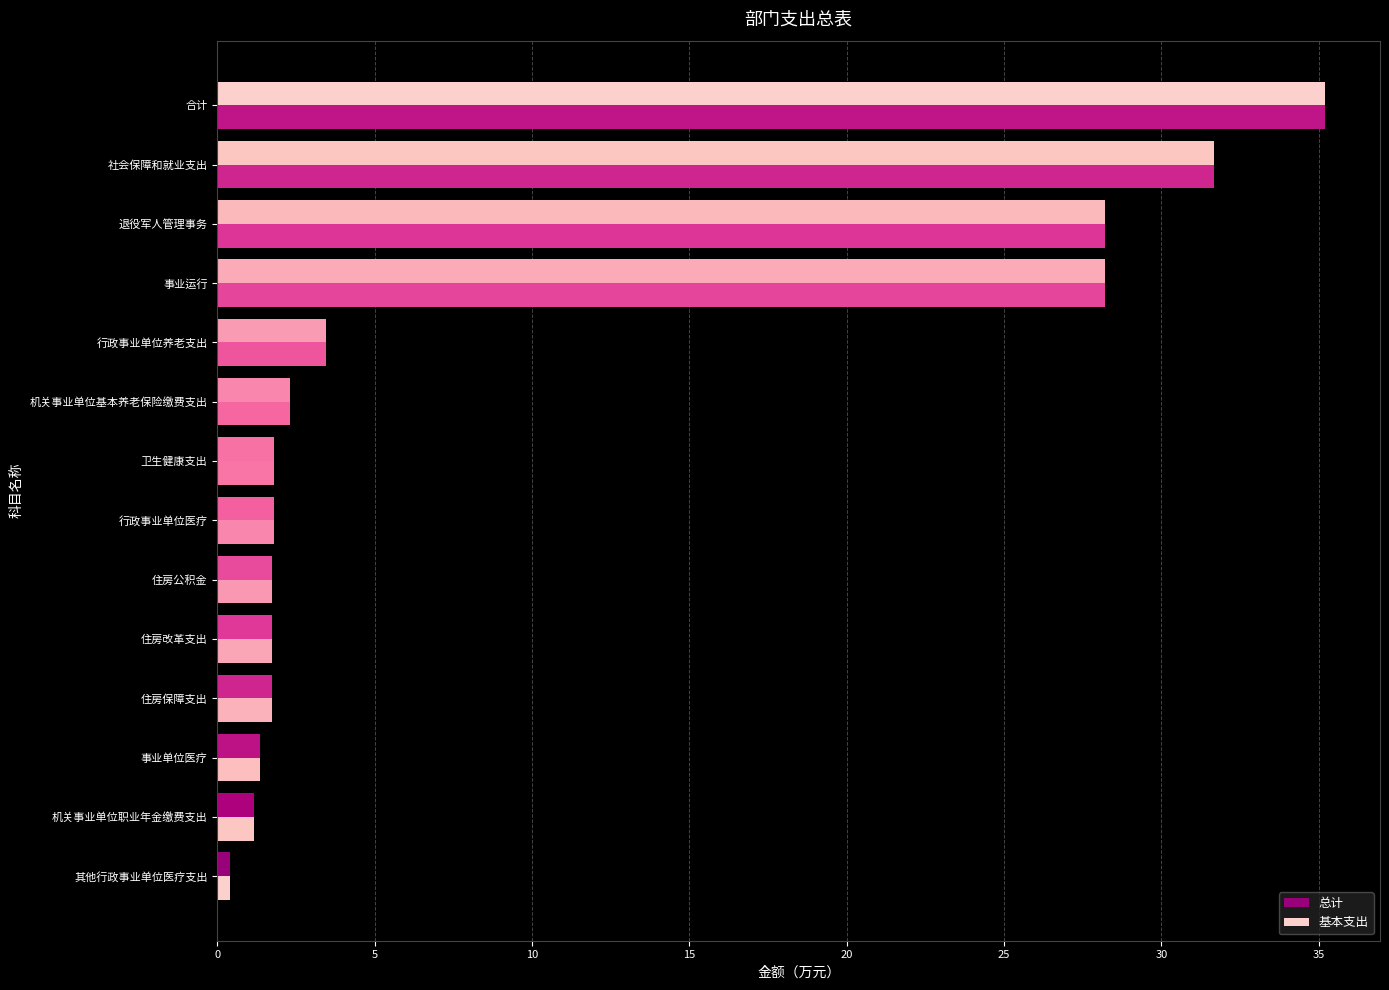

Count the number of data series in this chart.

2